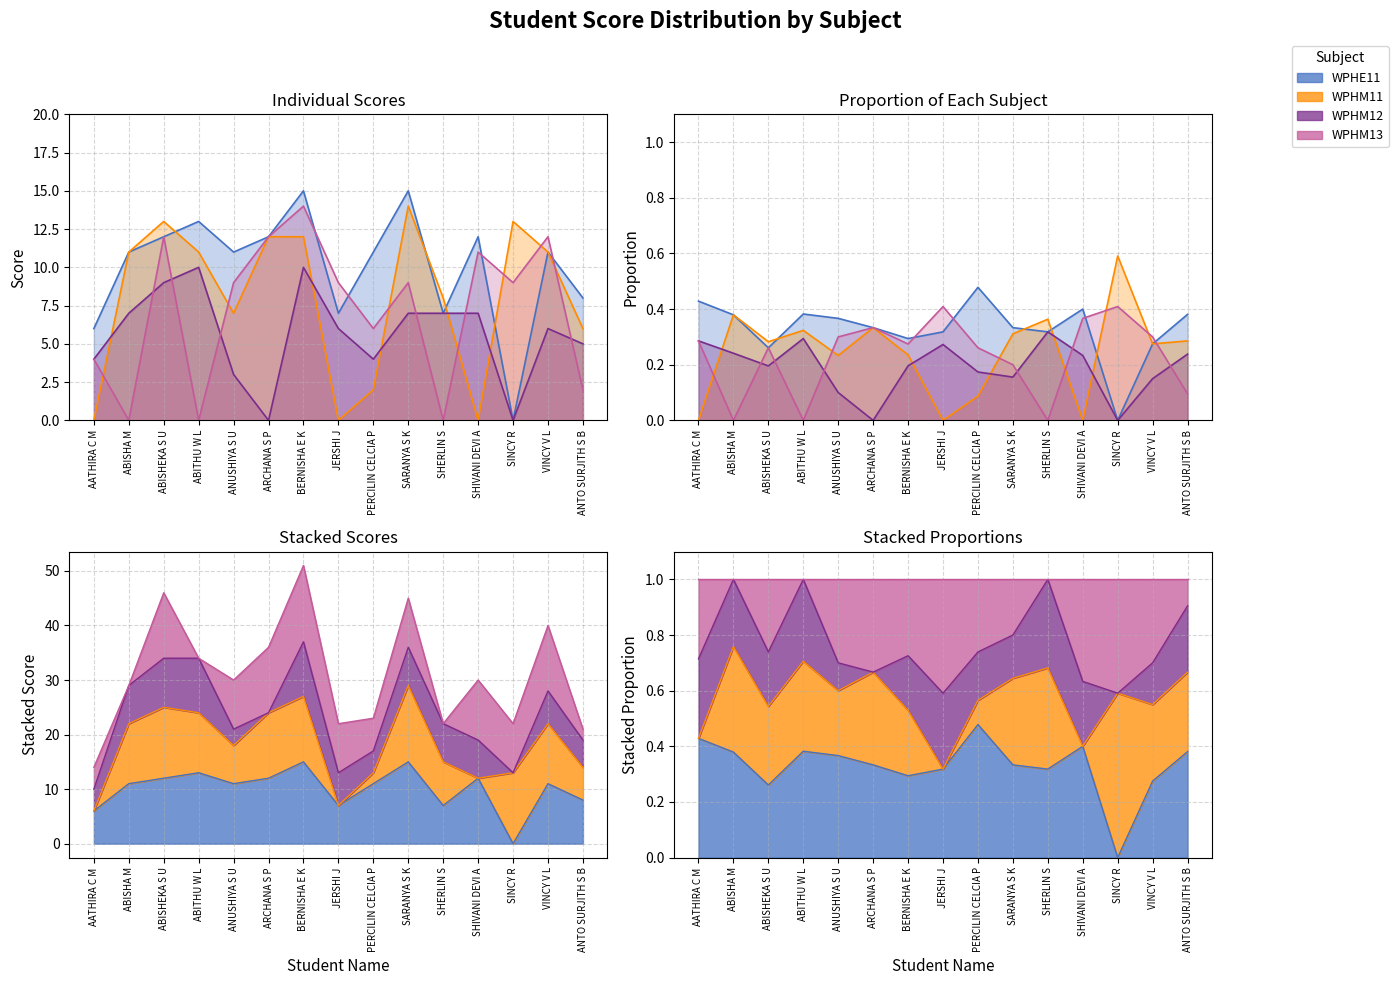

How many data points in WPHM13 are less than 9?

6